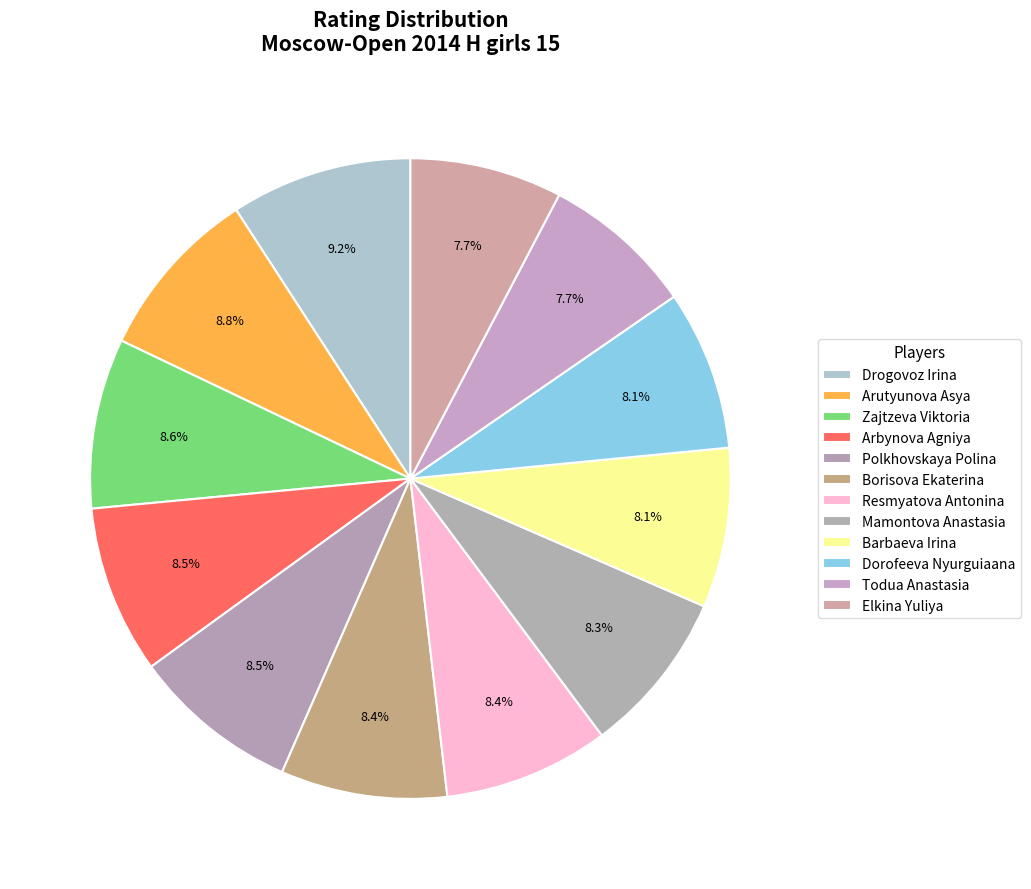

How many slices are in this pie chart?

12